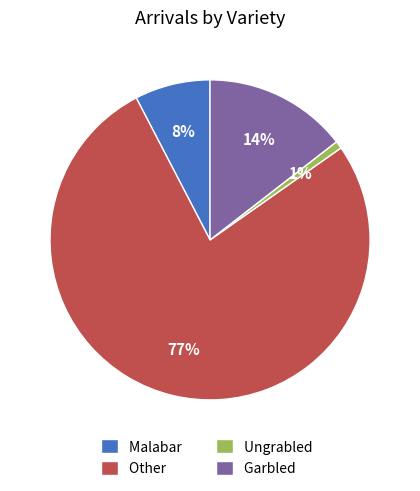

To the nearest percent, what portion does Malabar represent?

8%